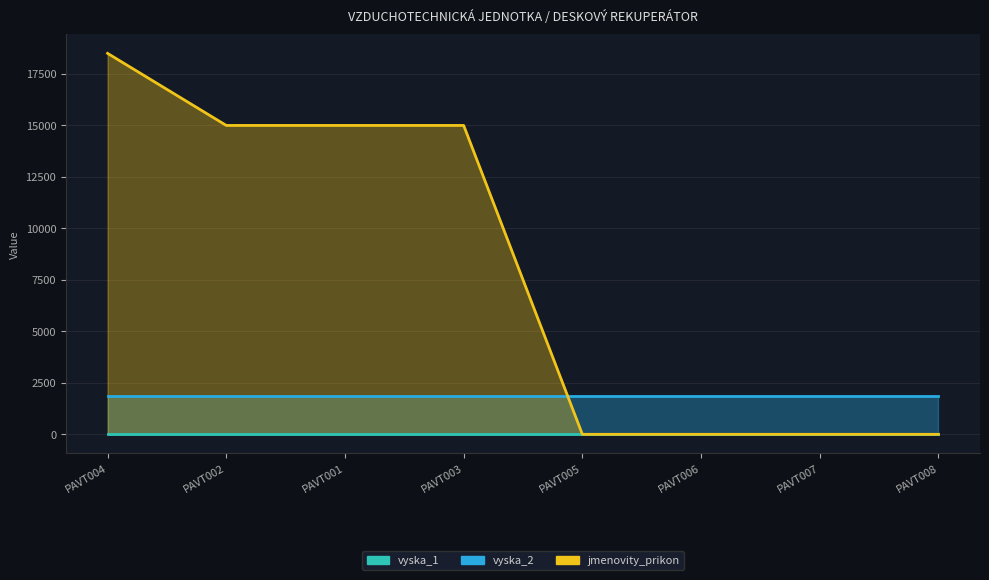

True or false: vyska_2 and vyska_1 cross at least once.

False